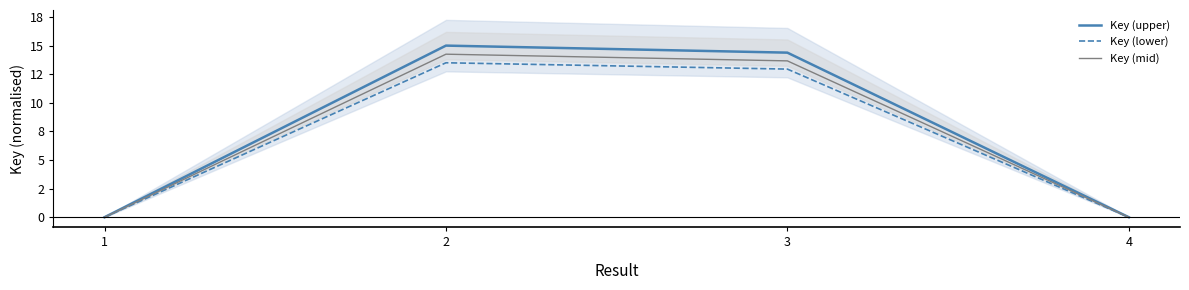

At how many categories does at least one series exceed 4?

2